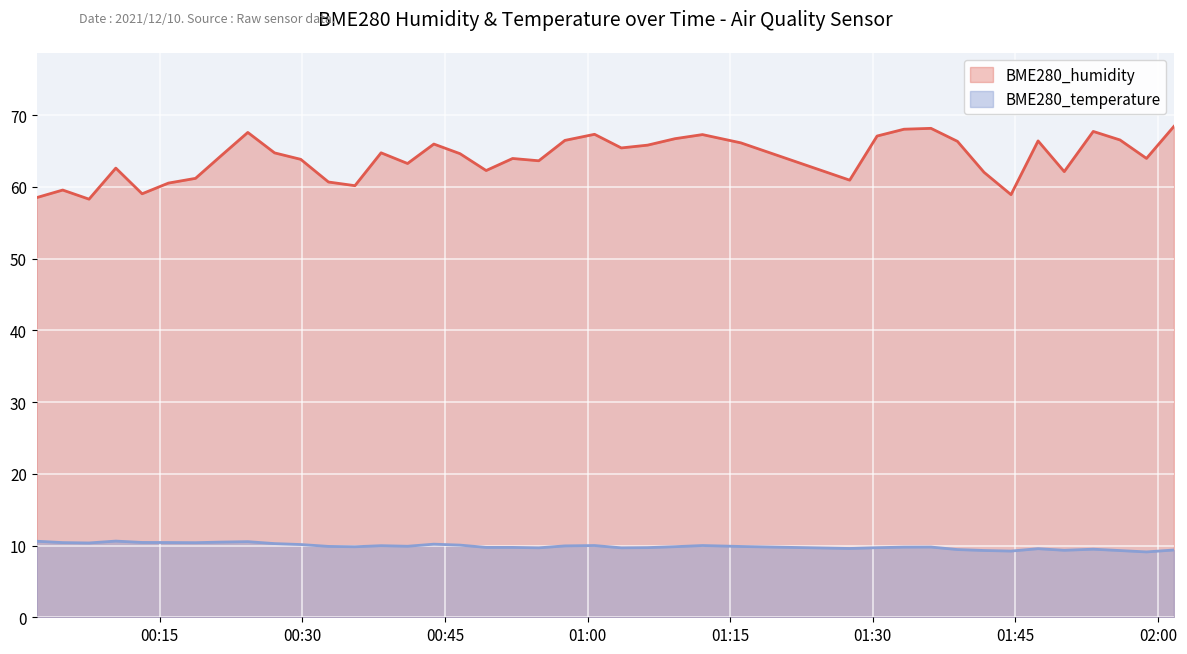

List the series in order of their overall mean, lowest first.

BME280_temperature, BME280_humidity